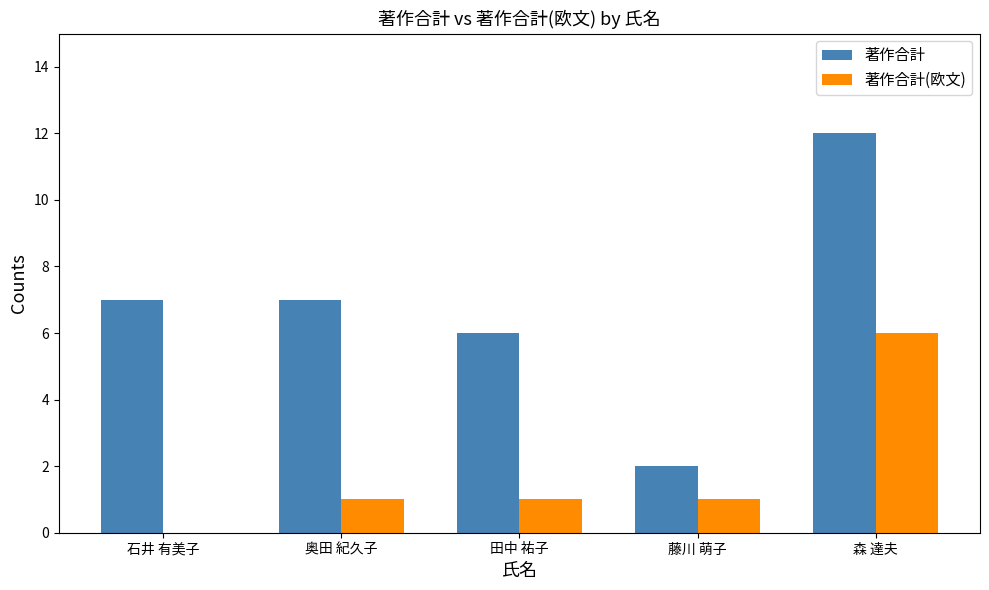

Which series changed the most between 藤川 萌子 and 森 達夫?

著作合計